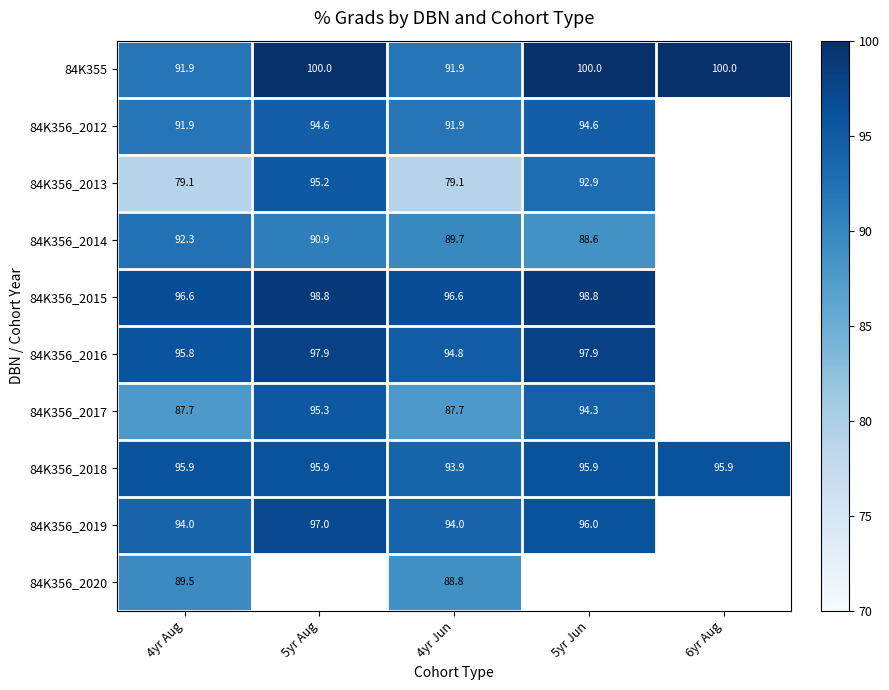

Is the value of 84K356_2014 at 4yr Jun greater than the value of 84K356_2016 at 5yr Jun?

No